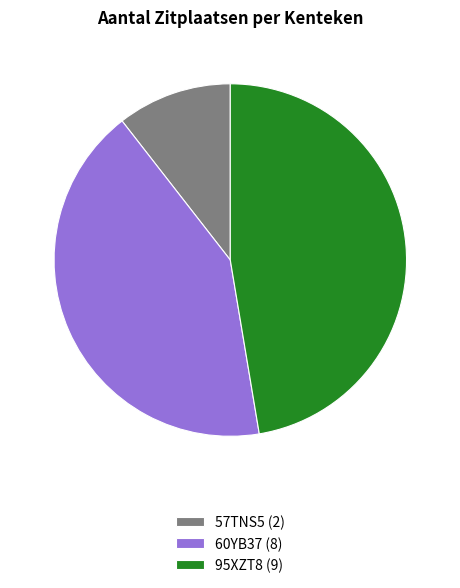

Combined, do 95XZT8 (9) and 60YB37 (8) account for over 50%?

Yes